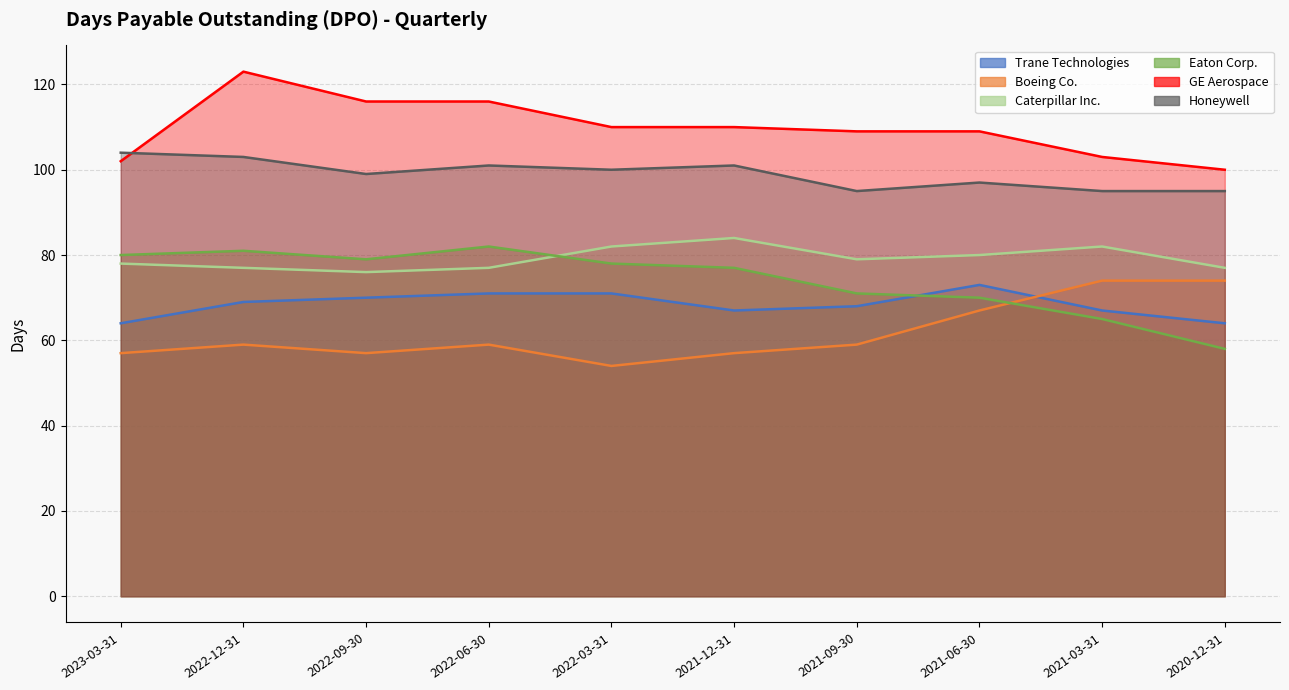

True or false: Boeing Co. and Trane Technologies intersect in this chart.

True